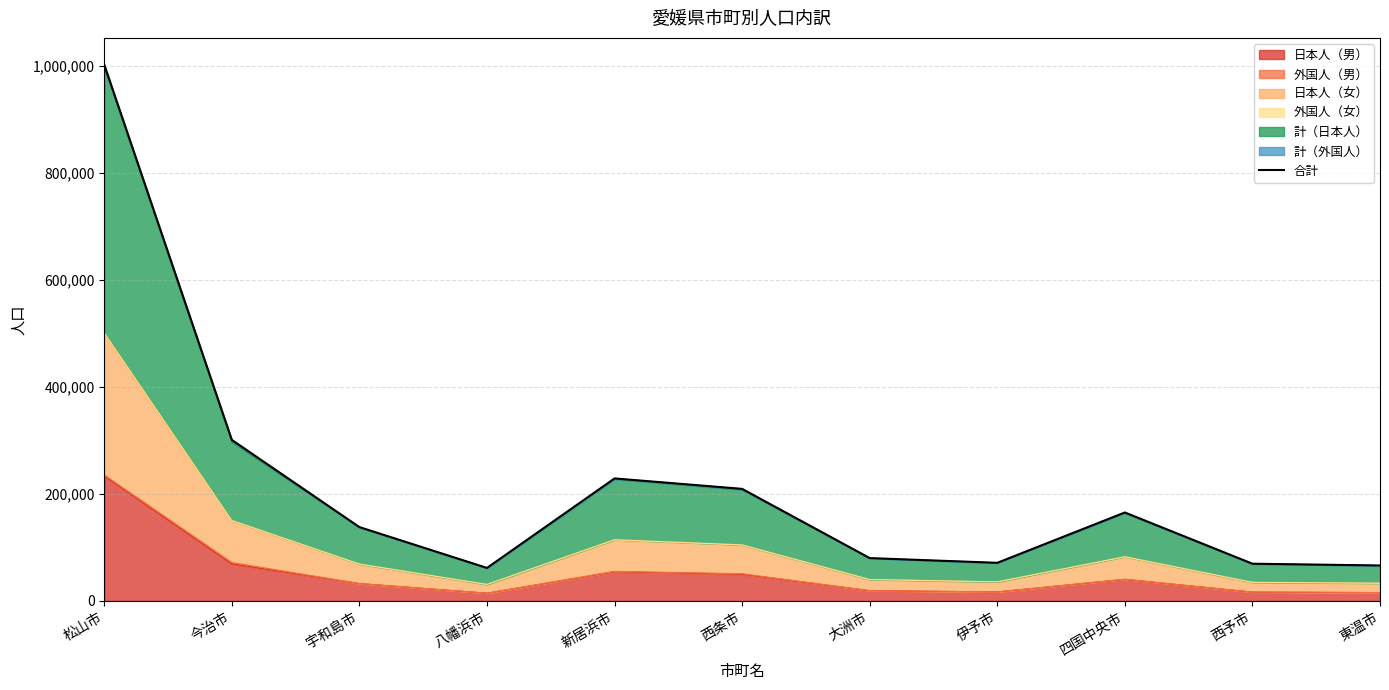

At which label does 日本人（男） reach its peak?

松山市